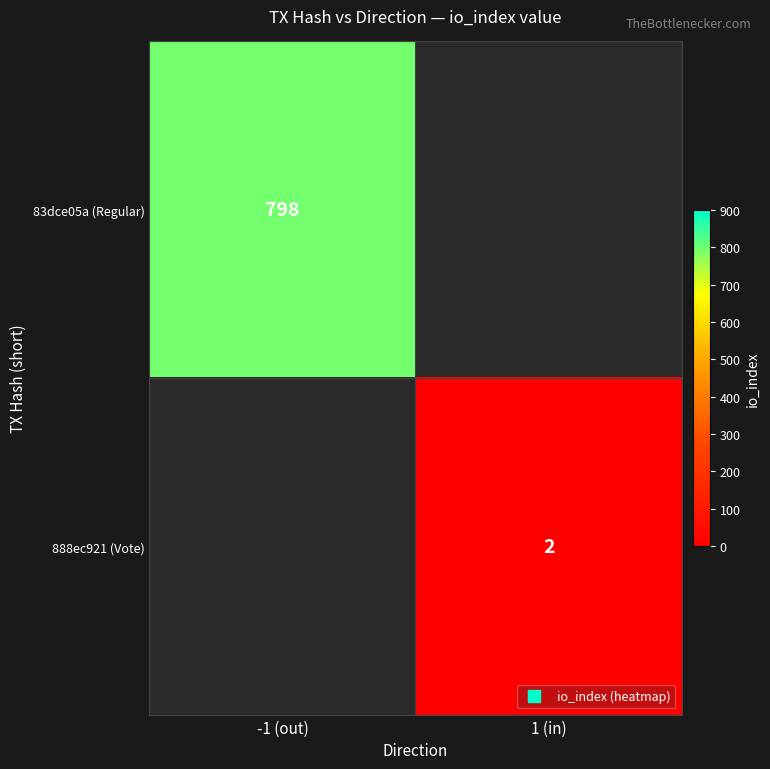

Which category has the lowest value in the 83dce05a (Regular) series?

-1 (out)